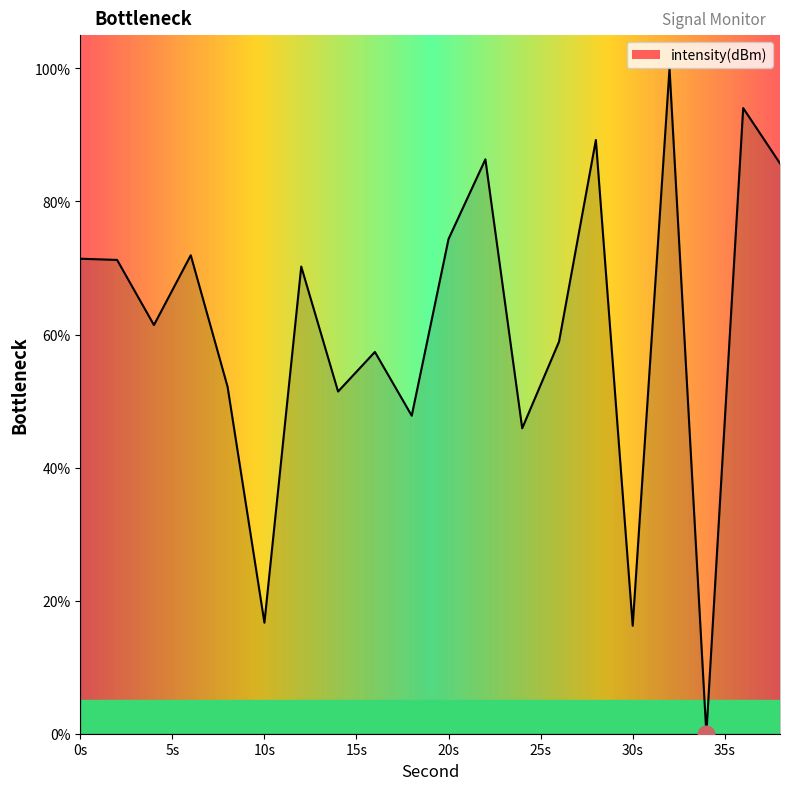

What is the difference between the maximum and minimum values?

100.0